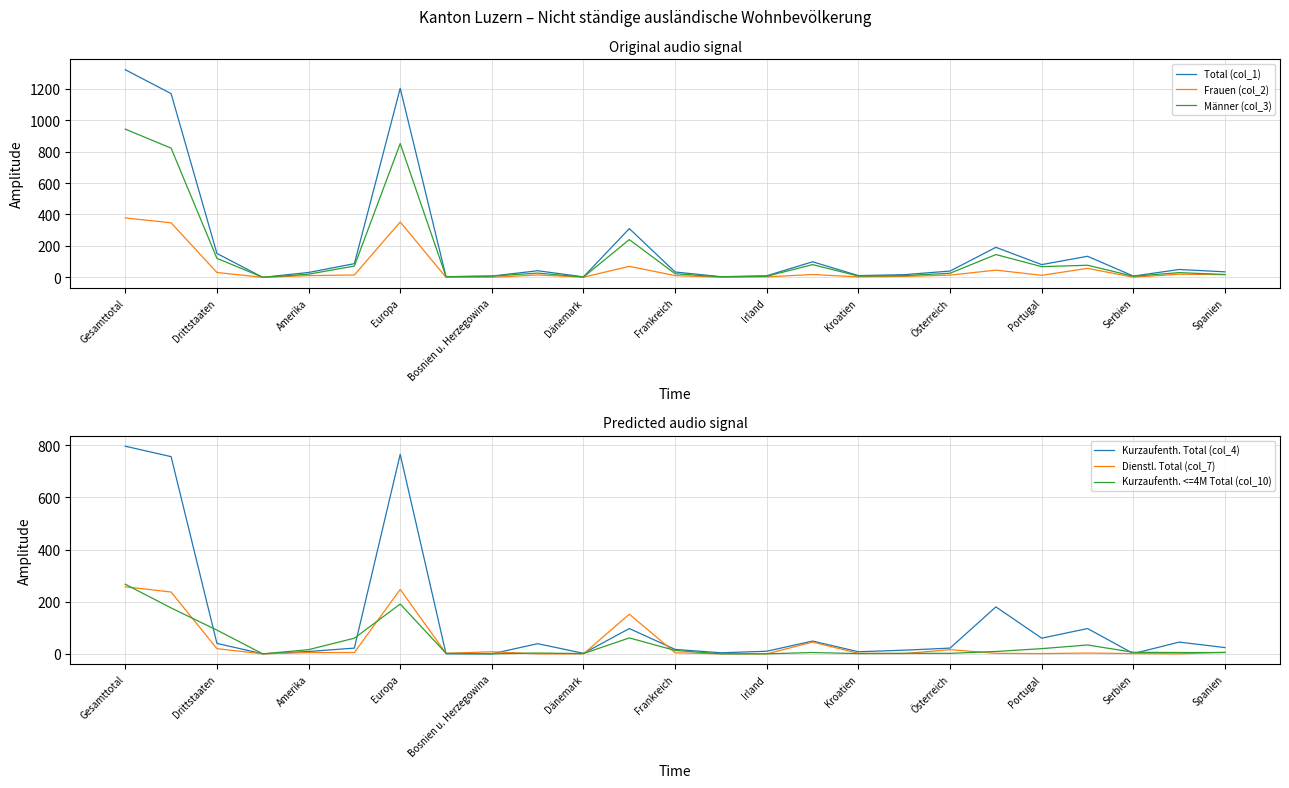

Count the number of data series in this chart.

6